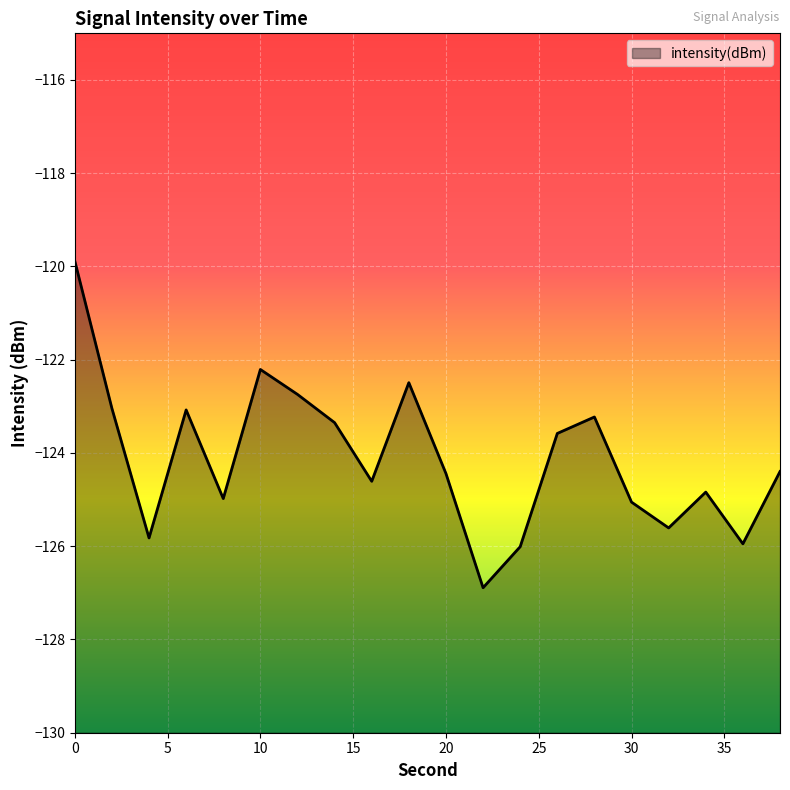

List the labels in order of value, smallest first.

22, 24, 36, 4, 32, 30, 8, 34, 16, 20, 38, 26, 14, 28, 6, 2, 12, 18, 10, 0